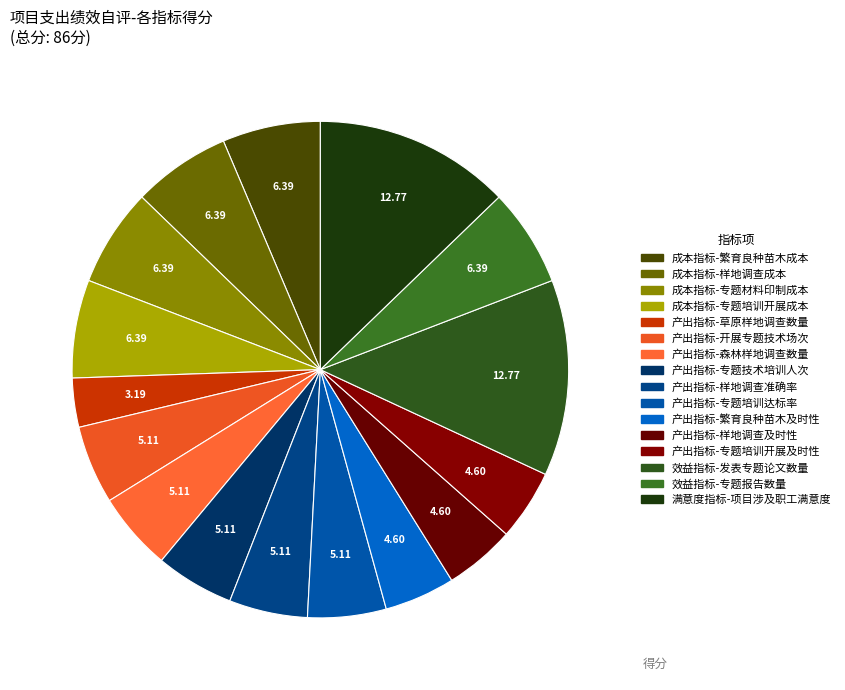

How many slices are in this pie chart?

16